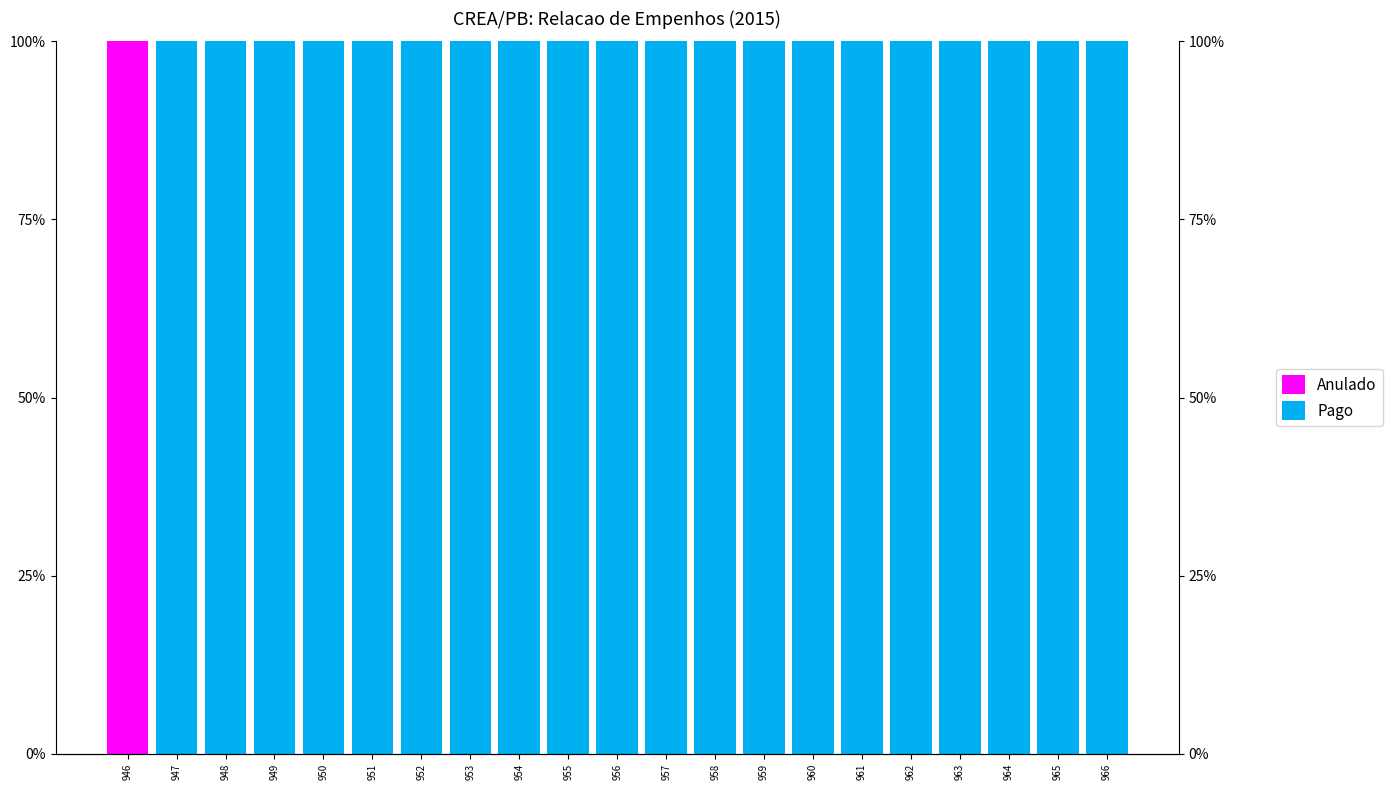

How many groups of bars are there?

21